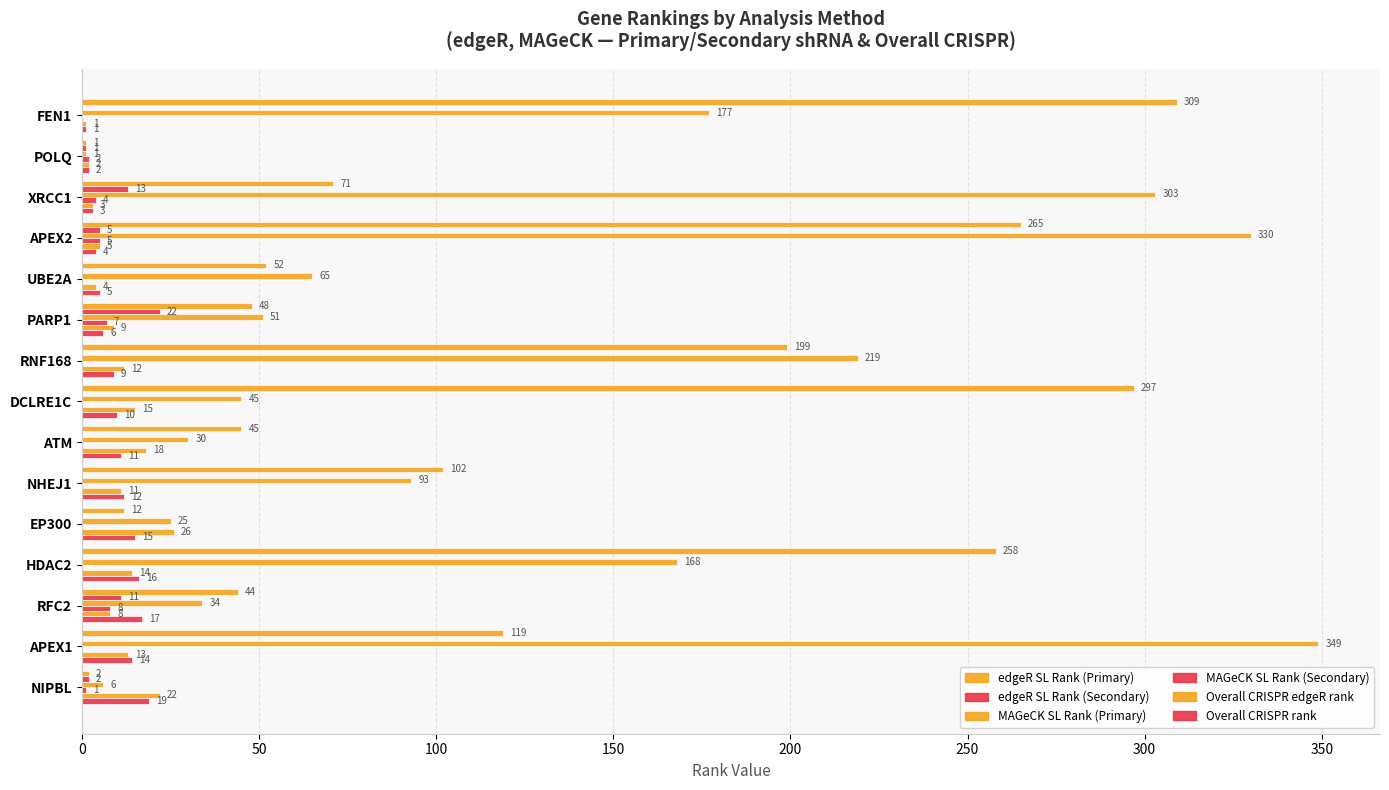

What is the sum of all MAGeCK SL Rank (Secondary) values?

27